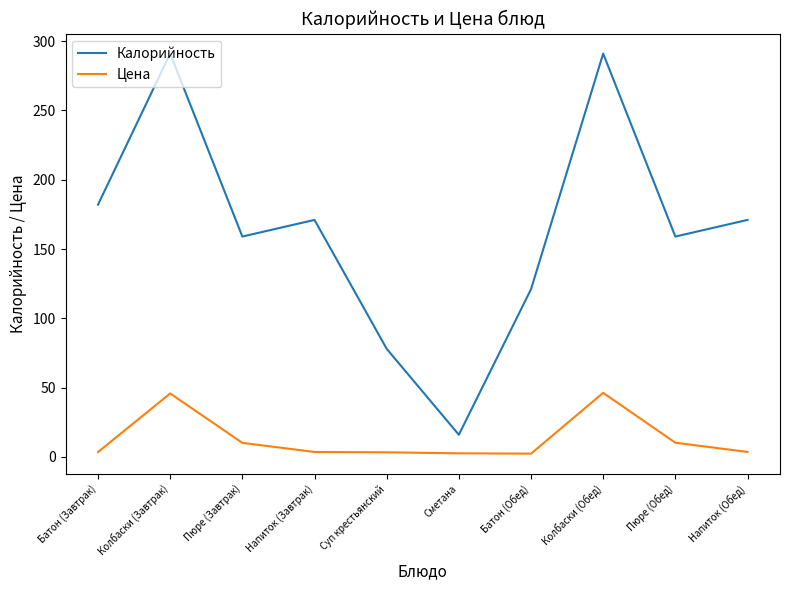

Between Колбаски (Завтрак) and Батон (Обед), which series saw the biggest shift?

Калорийность